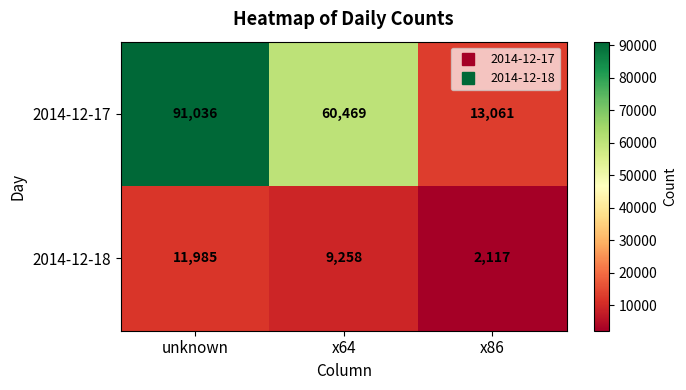

How many series are shown in this chart?

2